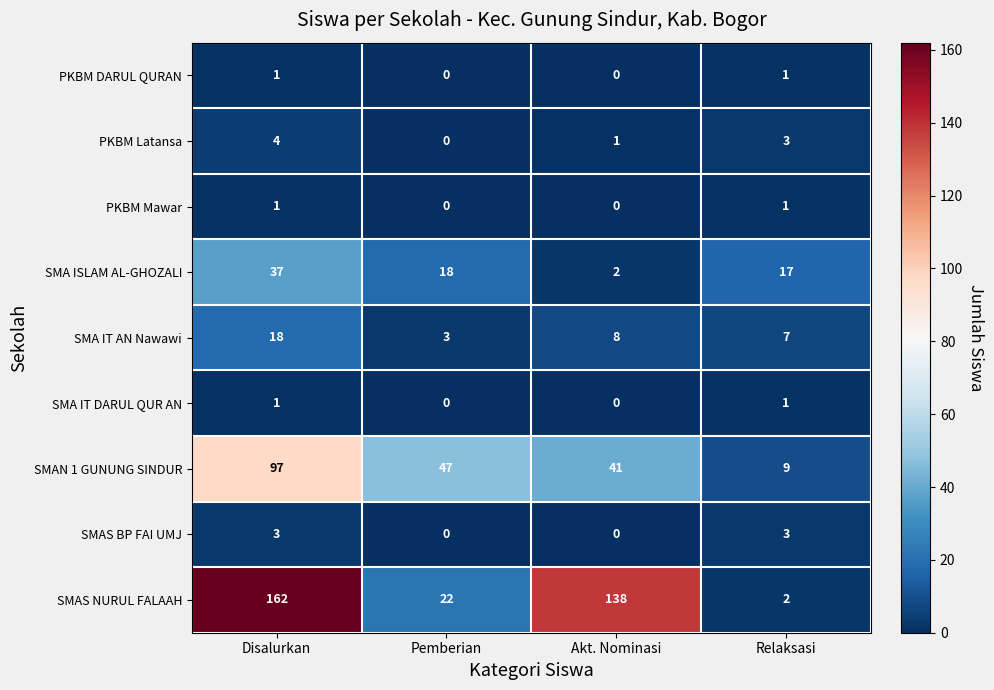

How many SMA IT DARUL QUR AN values are between 0 and 1?

4